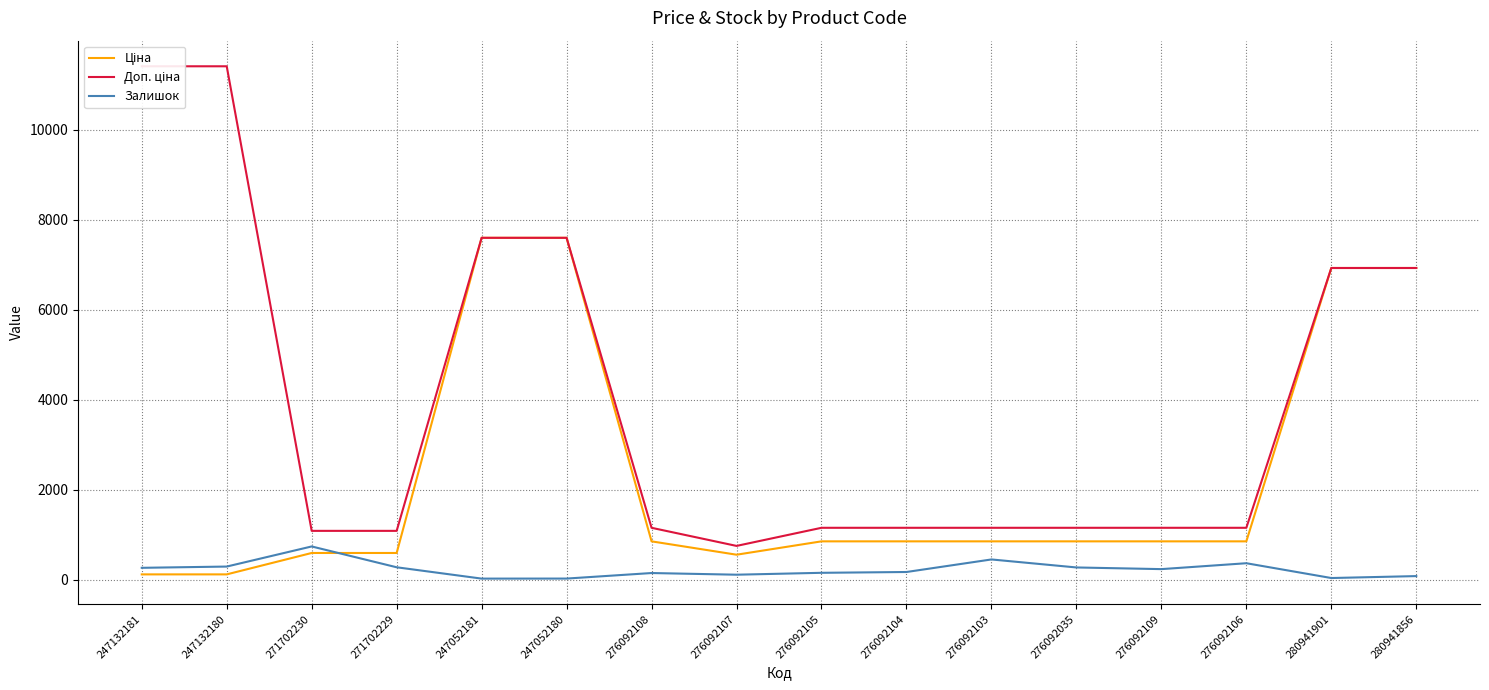

What is the label of the 7th point from the right?

276092104